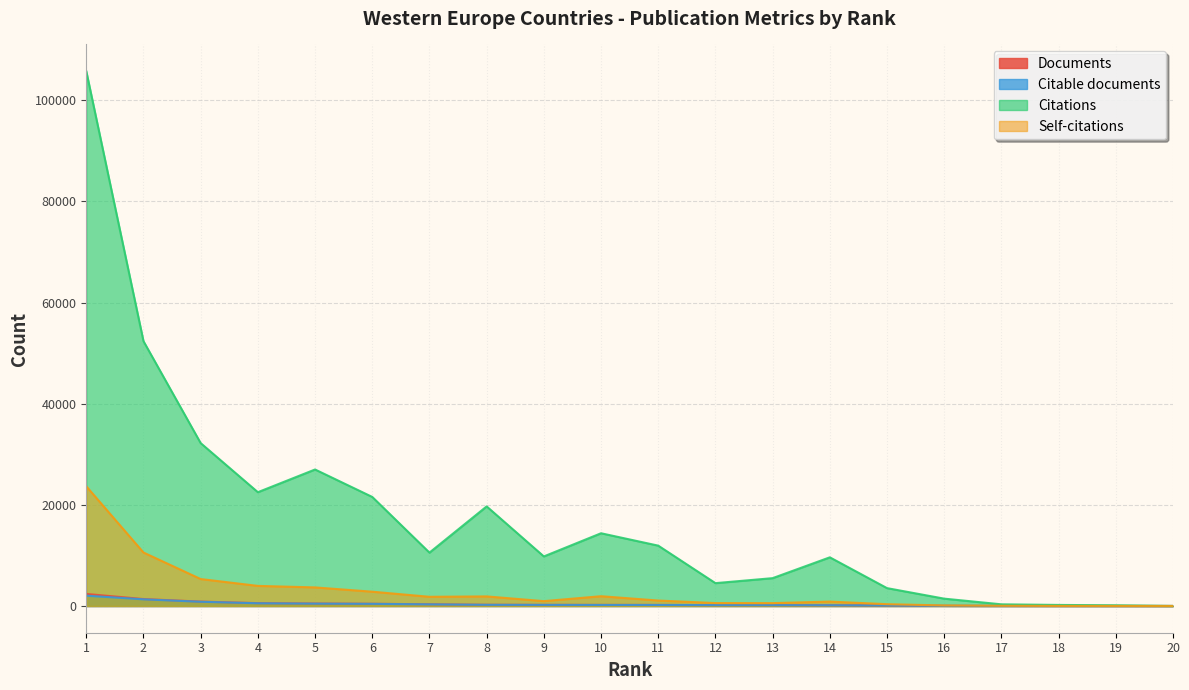

True or false: Self-citations and Citable documents cross at least once.

False